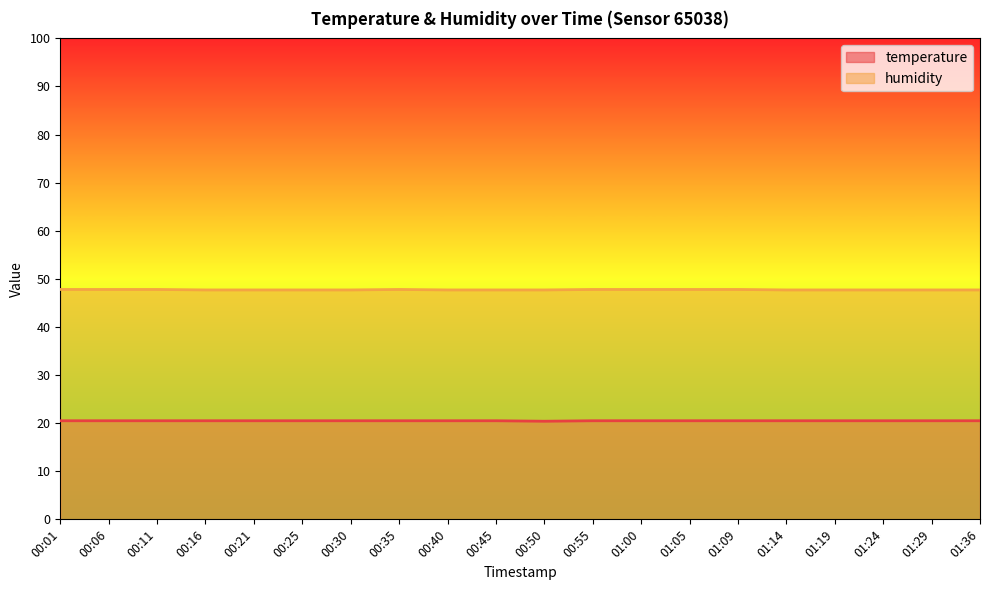

List the series in order of their overall mean, highest first.

humidity, temperature